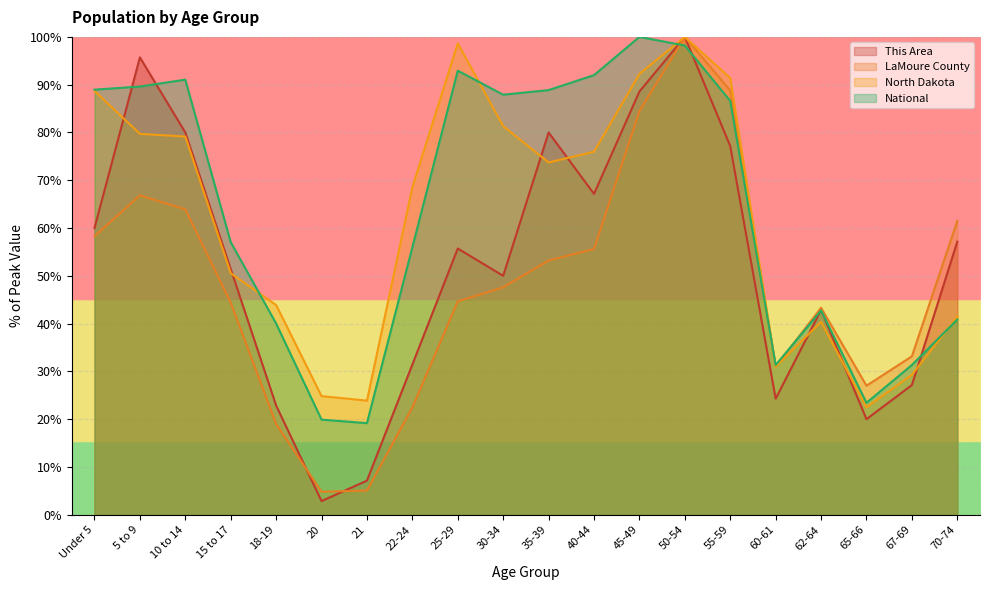

What is the label of the 9th point from the left?

25-29